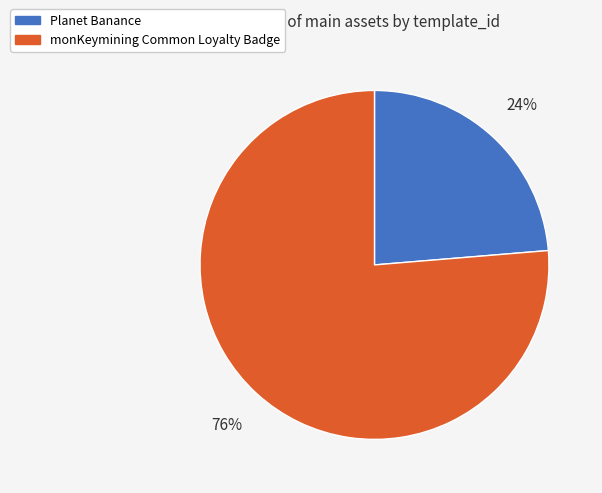

What is the majority slice?

monKeymining Common Loyalty Badge